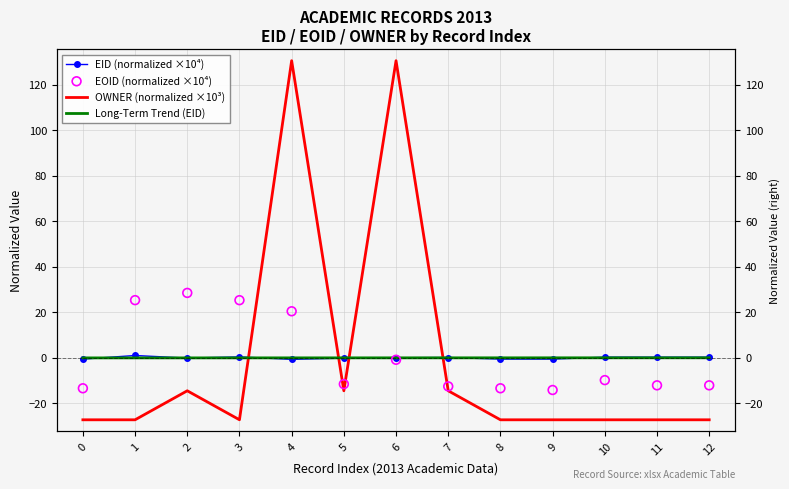

Is the value of OWNER (normalized ×10³) at 0 greater than the value of EOID (normalized ×10⁴) at 1?

No